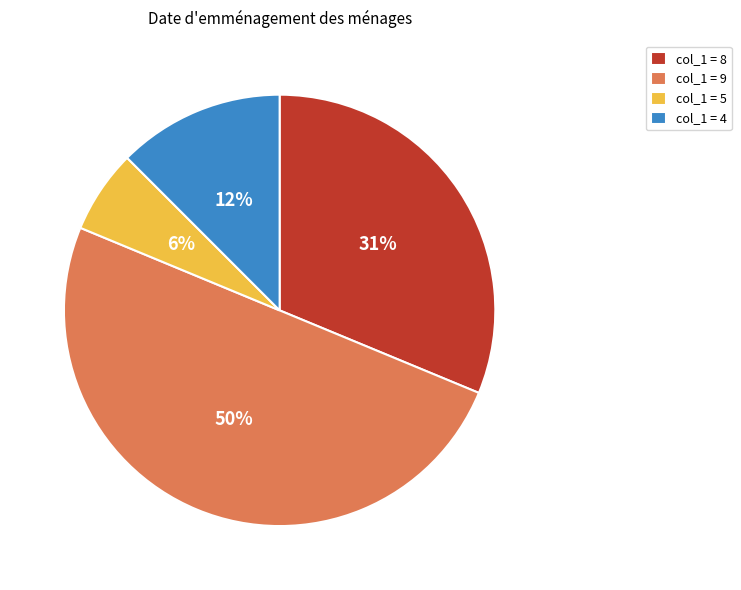

Which has a higher value, col_1 = 8 or col_1 = 9?

col_1 = 9